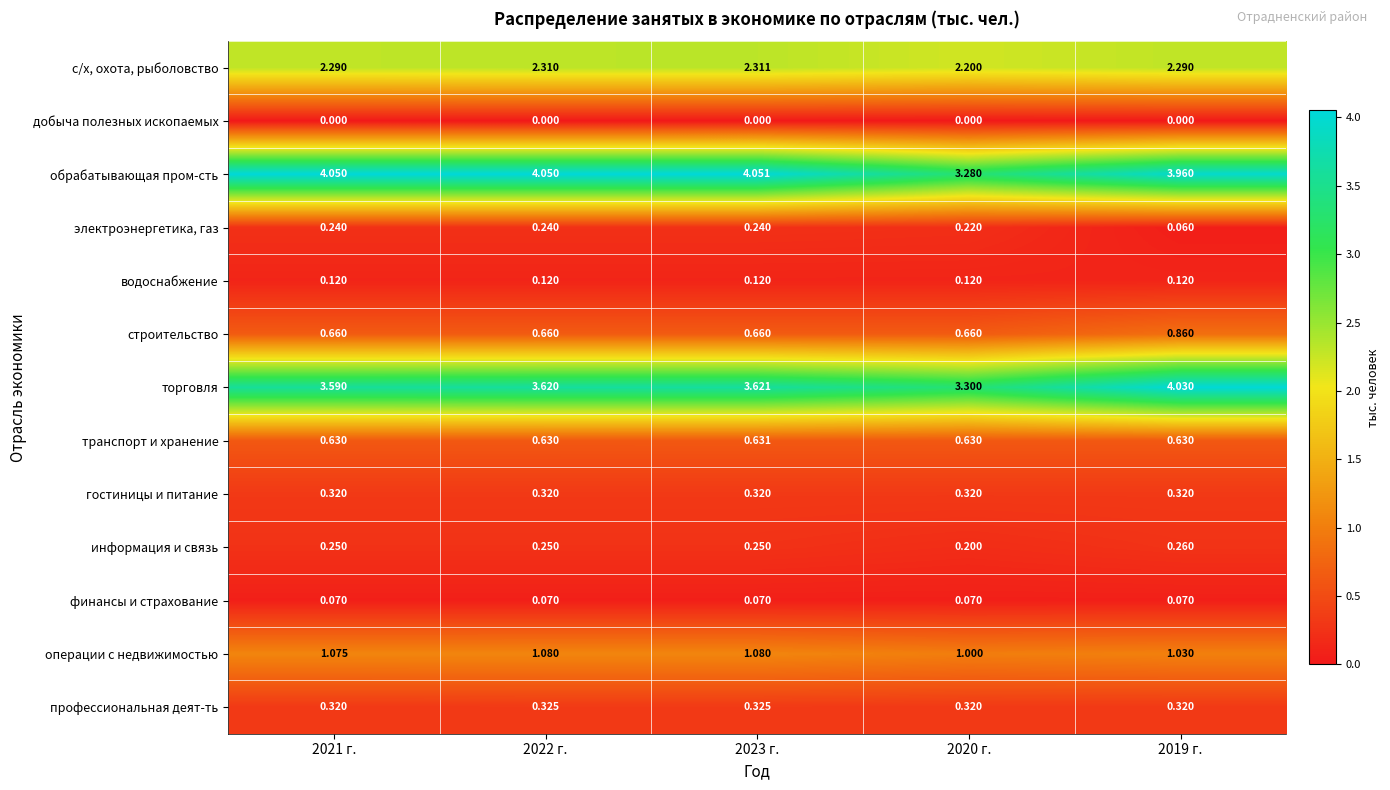

Is the value of электроэнергетика, газ at 2022 г. greater than the value of обрабатывающая пром-сть at 2019 г.?

No